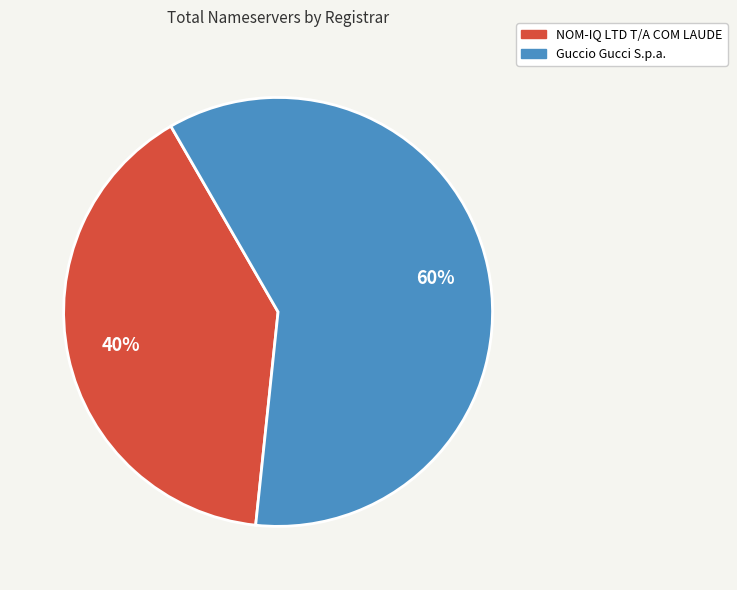

Does any single category account for the majority?

Yes